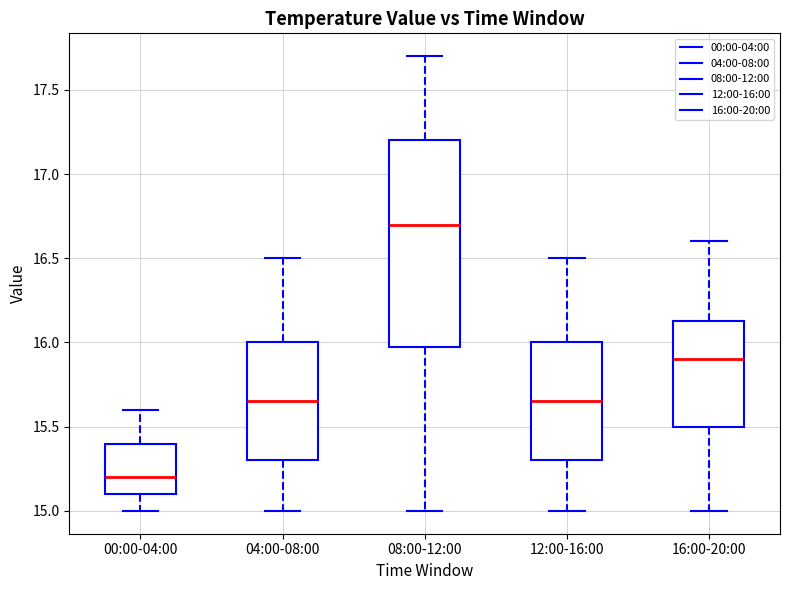

Reading left to right, transcribe this box plot: for each box, give where its median line is, the range the box spans, and where its two whiskers end, as read against the y-axis. The values are not printed on the chart, so give them approximately, as read against the axis.

00:00-04:00: median 15.20, box 15.10 to 15.40, whiskers 15.00 to 15.60
04:00-08:00: median 15.65, box 15.30 to 16.00, whiskers 15.00 to 16.50
08:00-12:00: median 16.70, box 16.00 to 17.20, whiskers 15.00 to 17.70
12:00-16:00: median 15.65, box 15.30 to 16.00, whiskers 15.00 to 16.50
16:00-20:00: median 15.90, box 15.50 to 16.15, whiskers 15.00 to 16.60